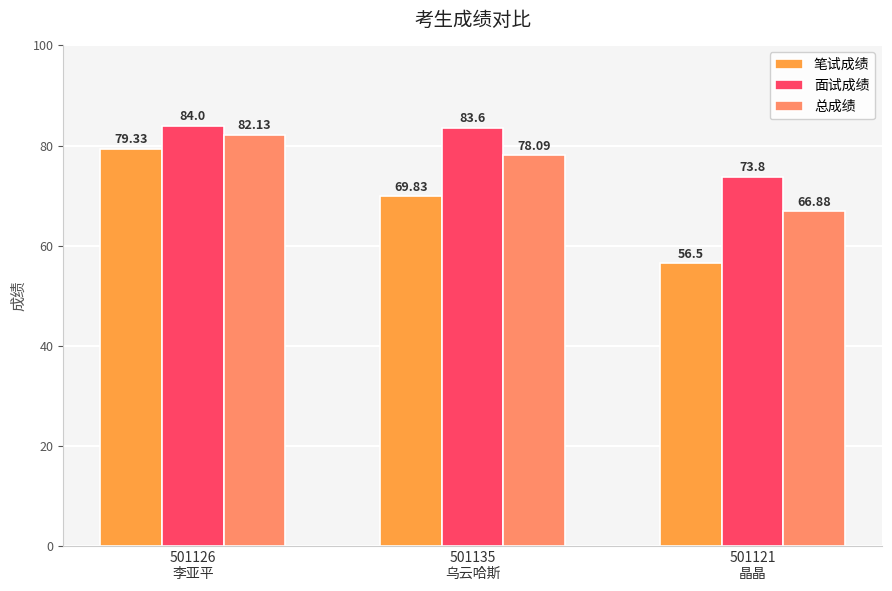

Reading right to left, list all the values displayed in this chart.

笔试成绩: 56.5	69.8	79.3
面试成绩: 73.8	83.6	84.0
总成绩: 66.9	78.1	82.1